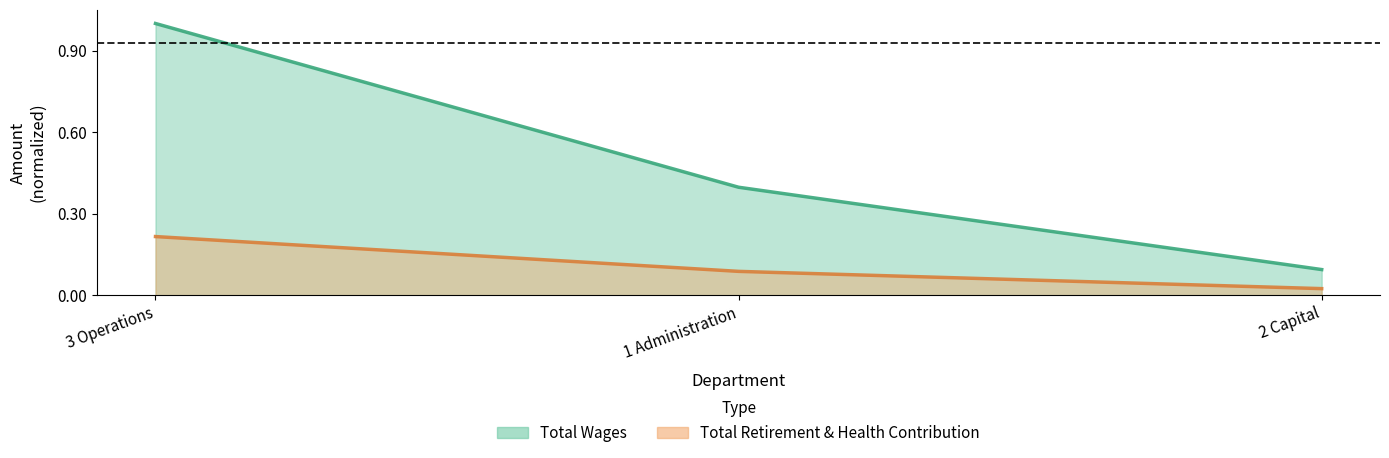

What are all the series names shown in the legend?

Total Wages, Total Retirement & Health Contribution